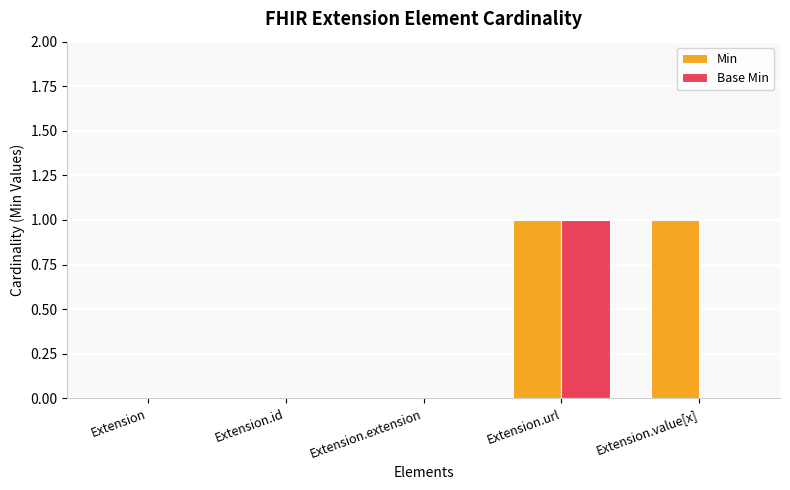

Which series has the largest total across all categories?

Min